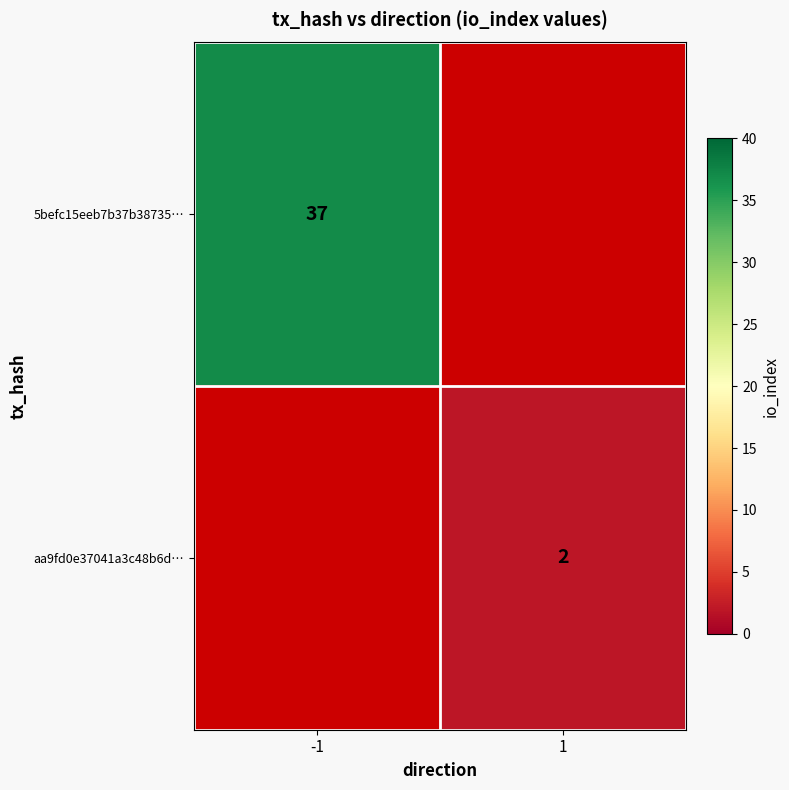

The value of 5befc15eeb7b37b38735… at -1 is 50. True or false?

False